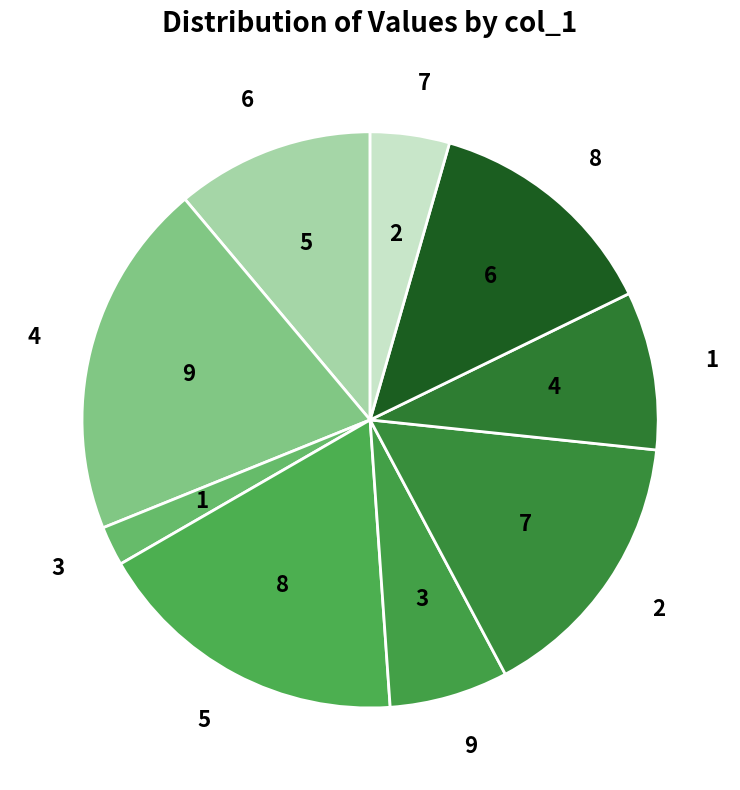

Approximately how many times larger is the value at 8 compared to 9?

2.0